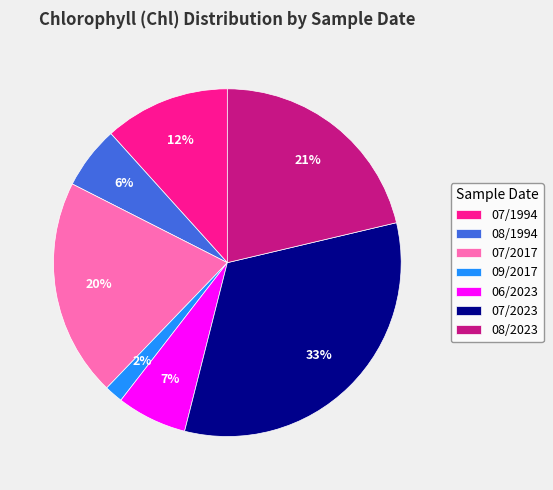

The 09/2017 slice represents 2% of the pie. True or false?

True